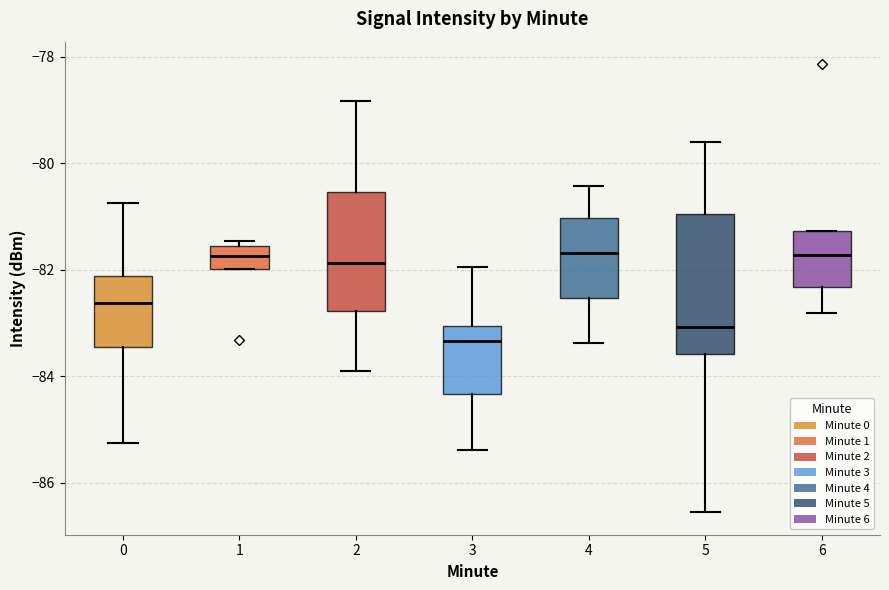

Comparing the boxes themselves (not the whiskers), which one is the tallest?

5